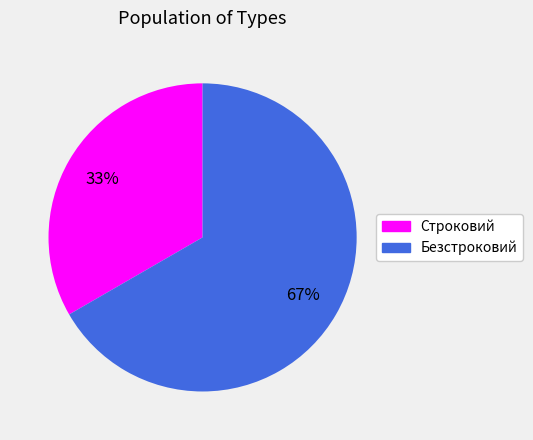

To the nearest percent, what percentage of the pie is Безстроковий?

67%